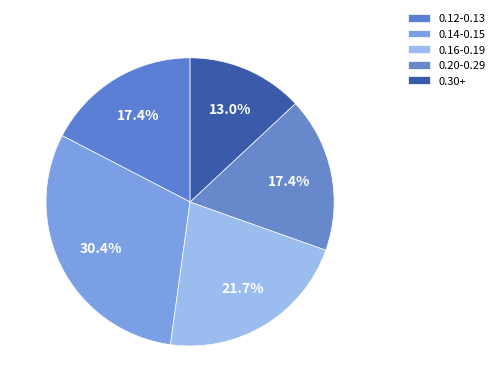

How many segments does this pie chart have?

5